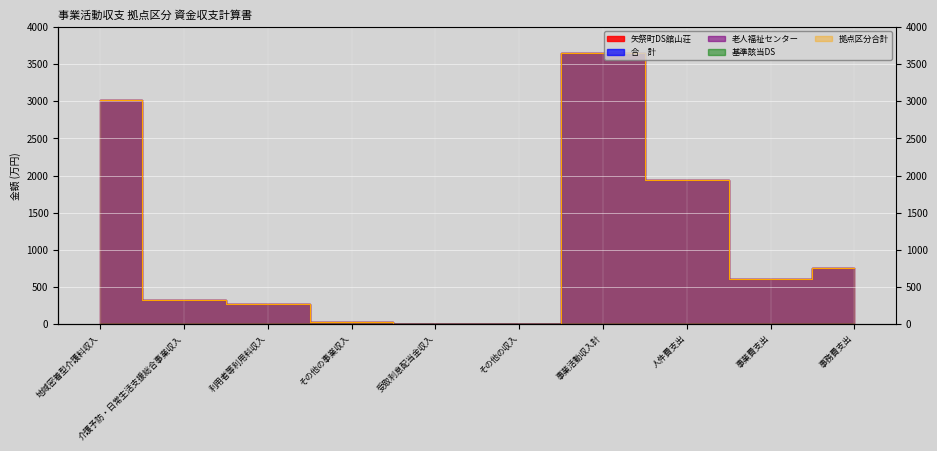

At which label does 矢祭町デイサービスセンター舘山荘 reach its minimum?

受取利息配当金収入